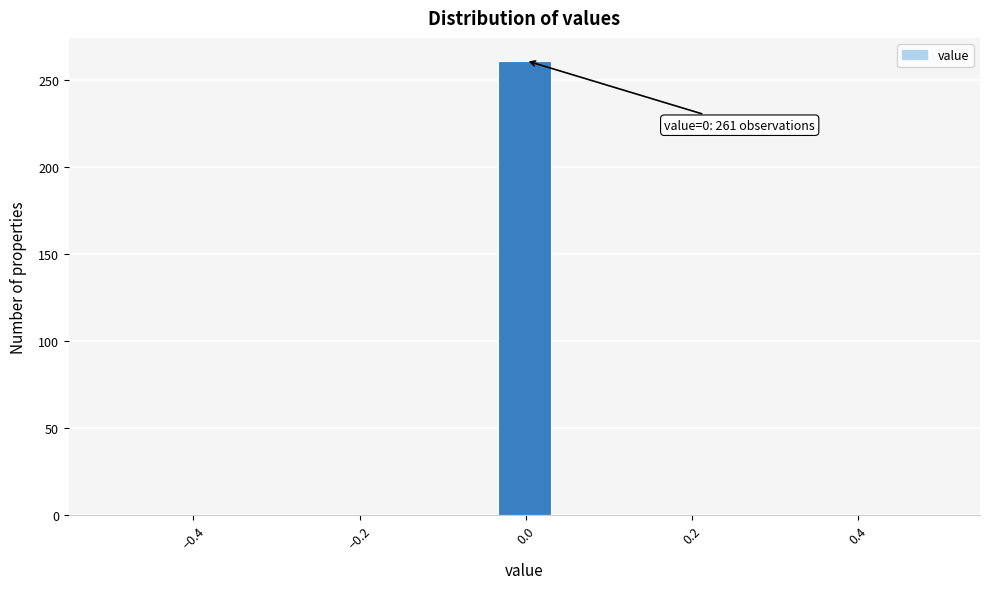

Read against the x-axis, roughly where is the centre of the tallest bar?

0.00